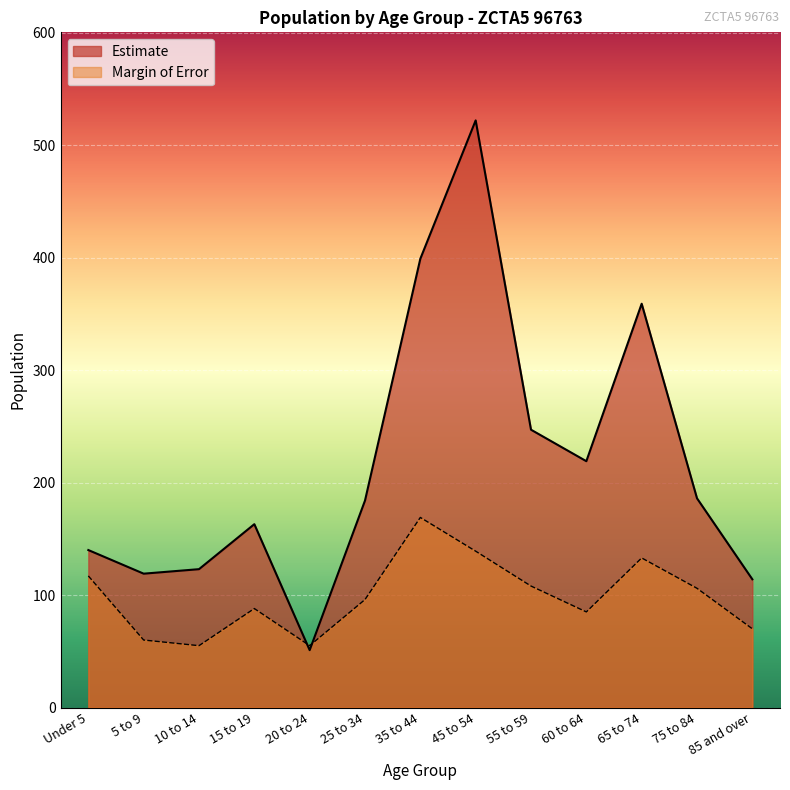

At which label does Estimate reach its minimum?

20 to 24